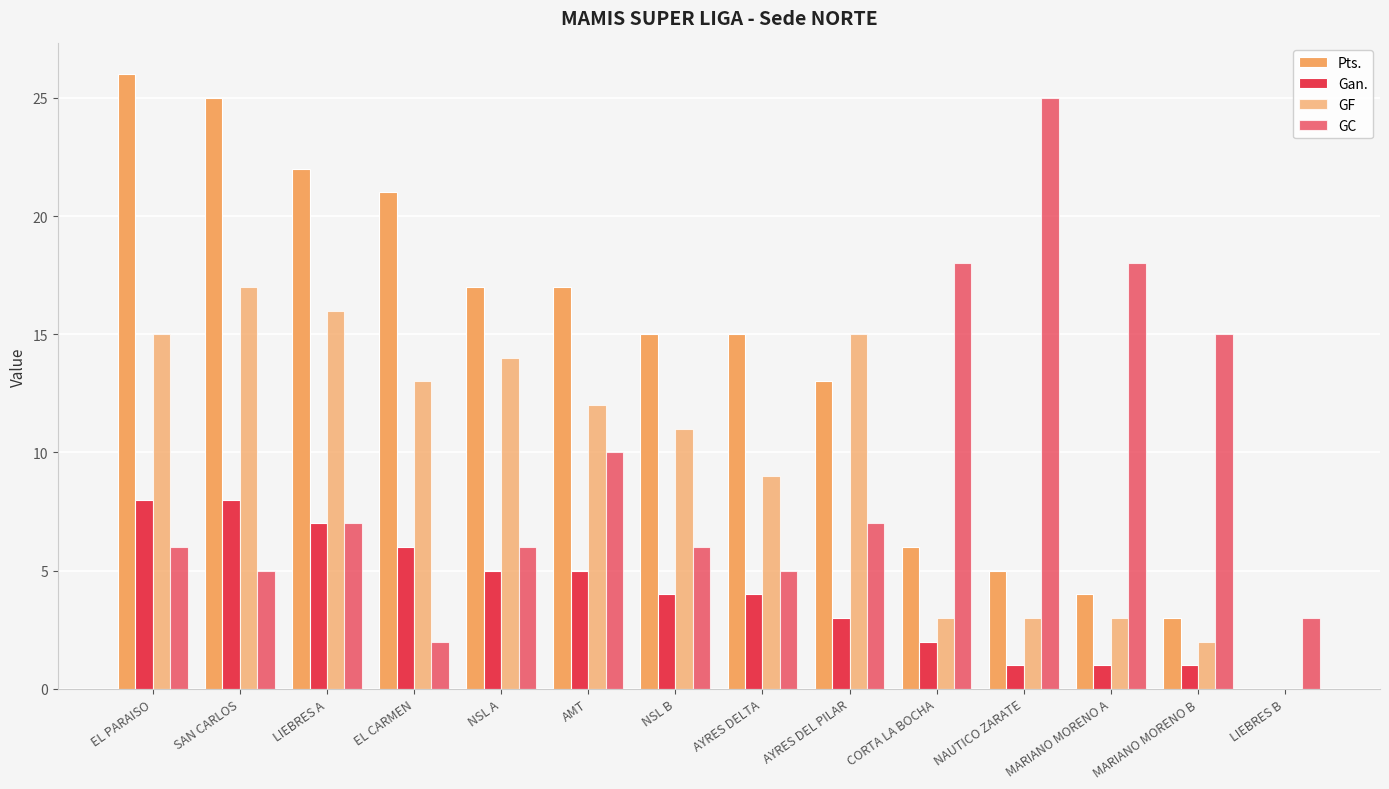

List the series in order of their peak value, lowest first.

Gan., GF, GC, Pts.